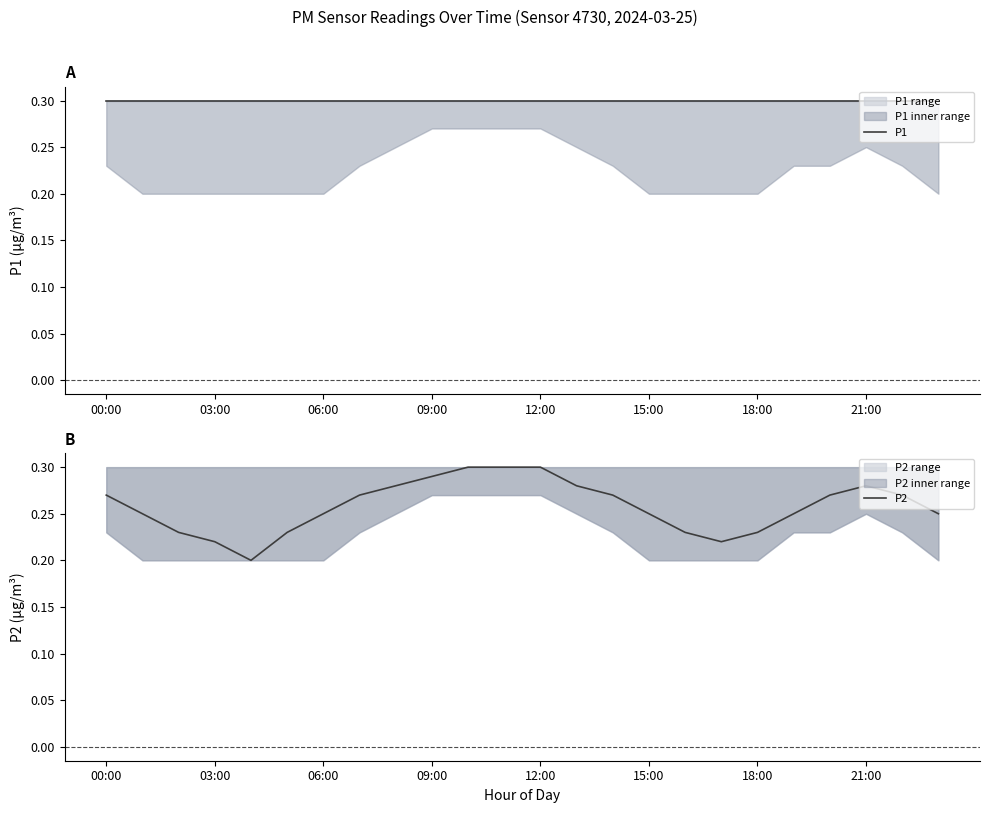

True or false: P1 and P2 cross at least once.

False